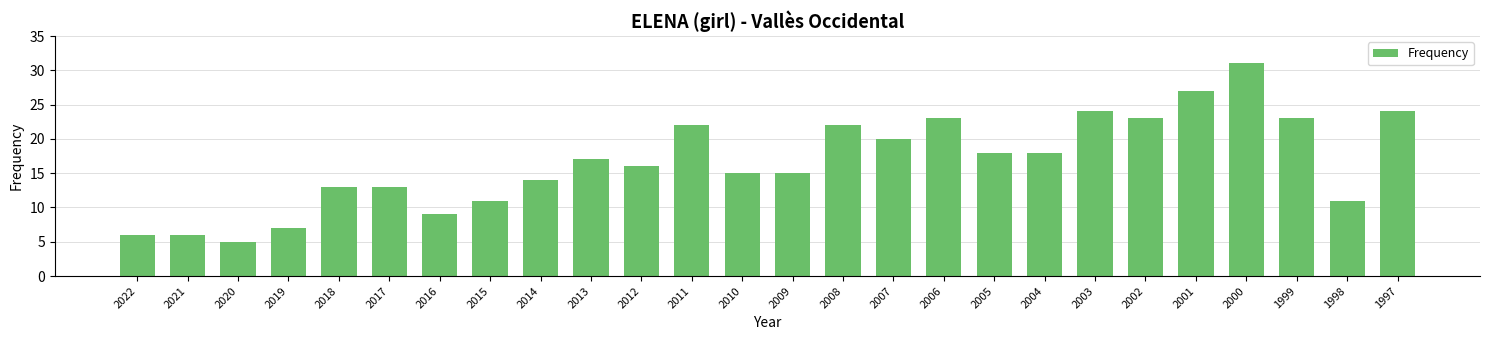

Reading right to left, transcribe all the data shown in this chart.

24	11	23	31	27	23	24	18	18	23	20	22	15	15	22	16	17	14	11	9	13	13	7	5	6	6